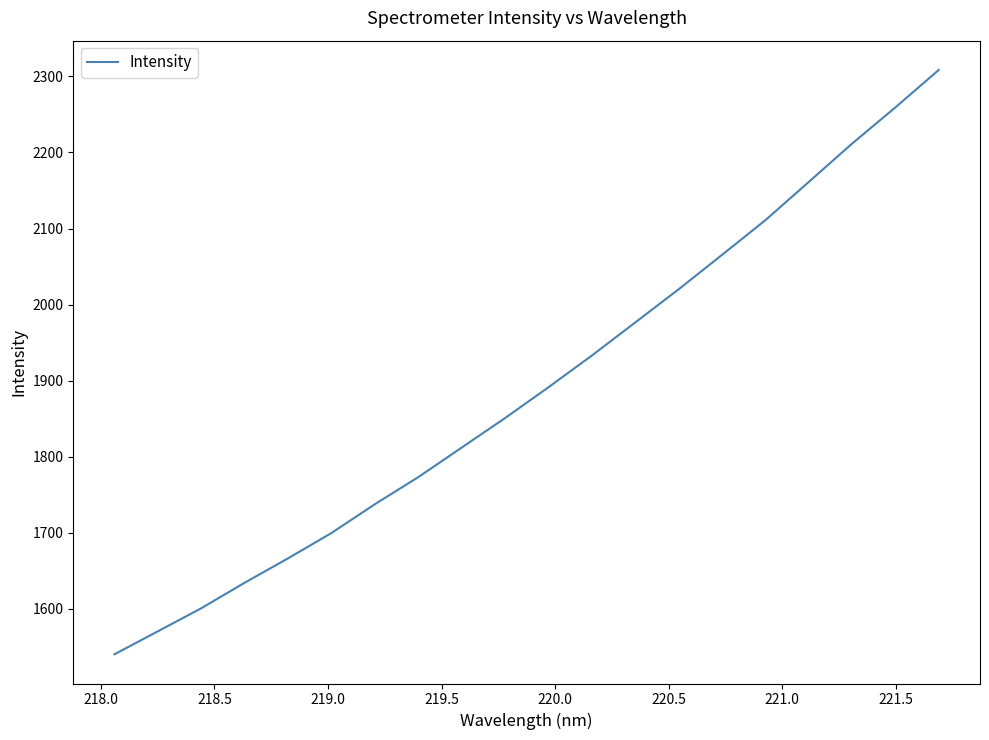

What is the maximum value shown in the chart?

2308.5